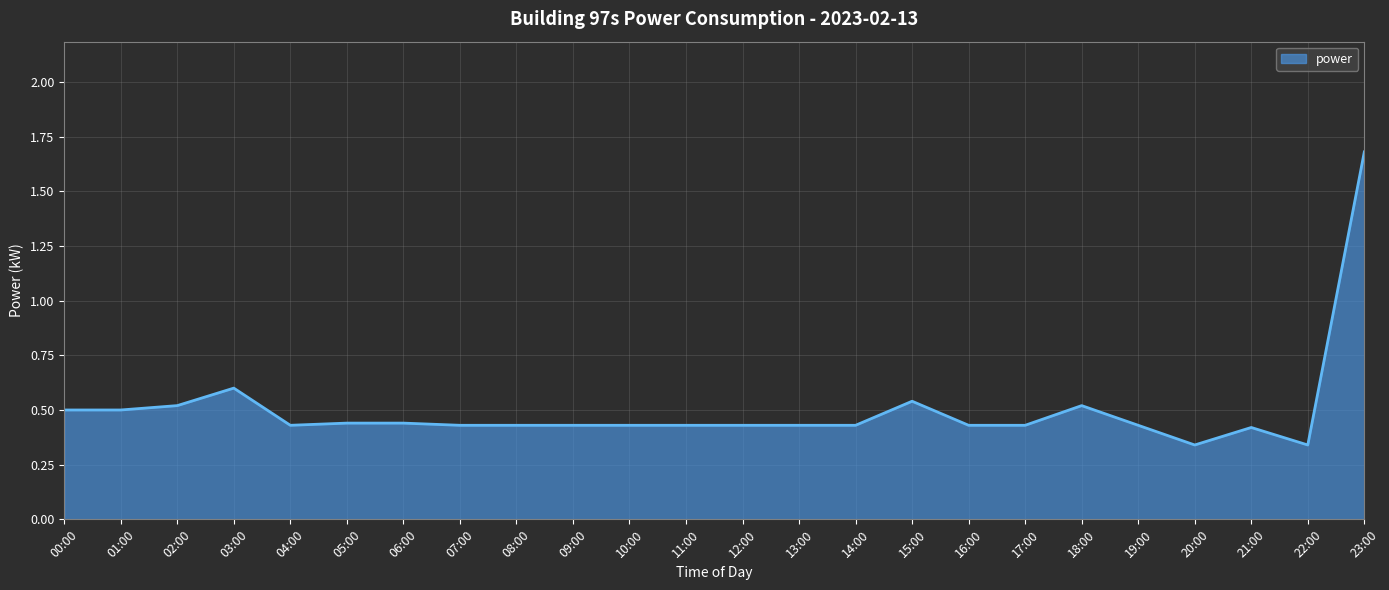

What is the maximum value shown in the chart?

1.7